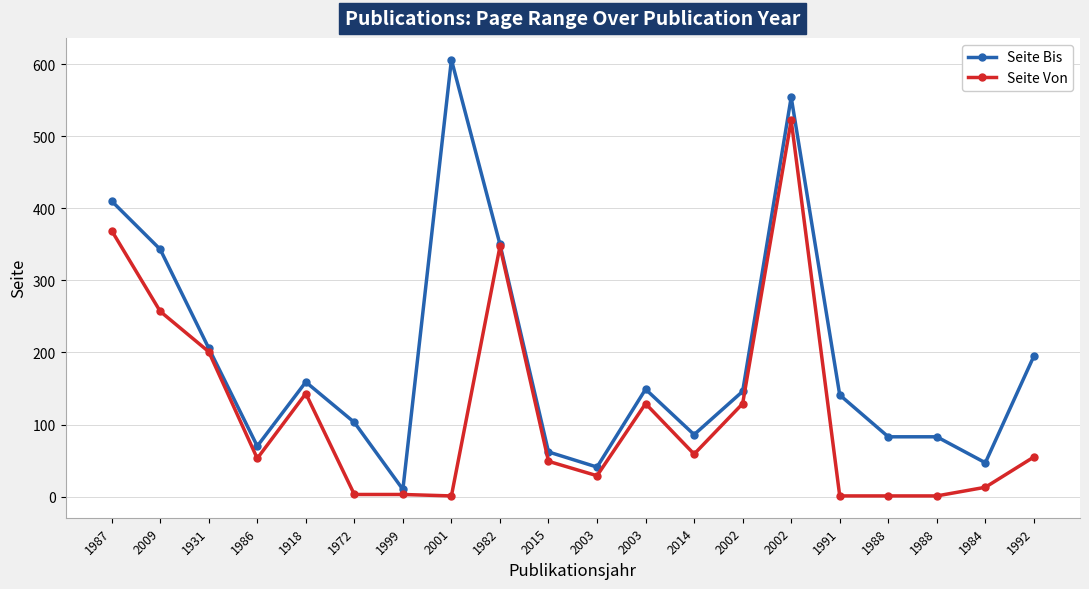

What is the maximum value for Seite Bis?

606